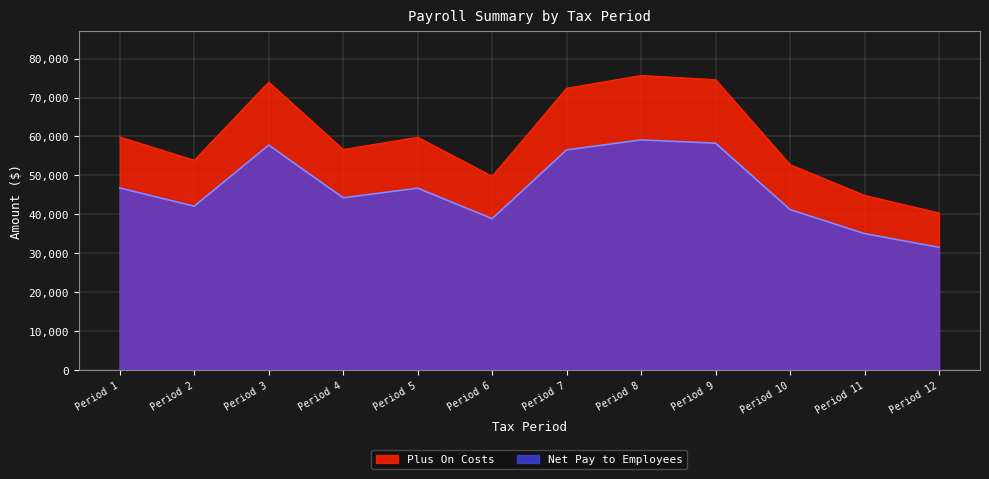

True or false: Net Pay to Employees and Plus On Costs intersect in this chart.

False